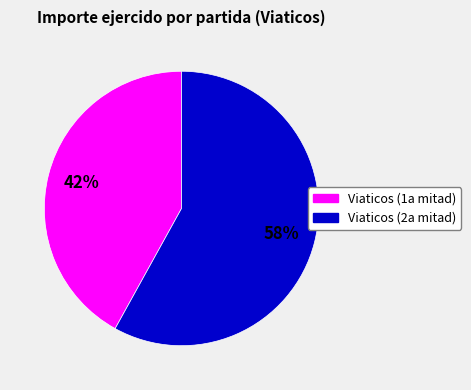

Which slice is the smallest?

Viaticos (1a mitad)